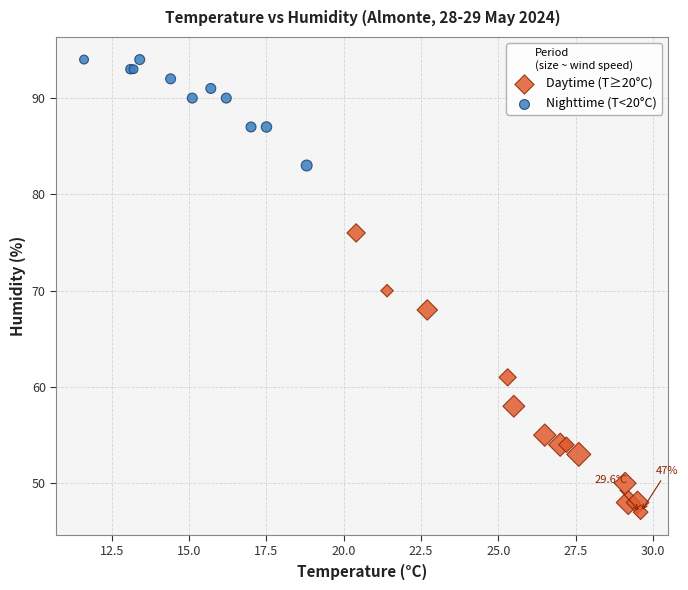

Which series has the largest Y range (max minus min)?

Daytime (T≥20°C)